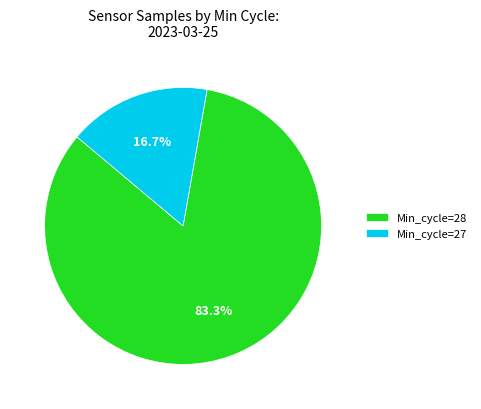

How many segments does this pie chart have?

2